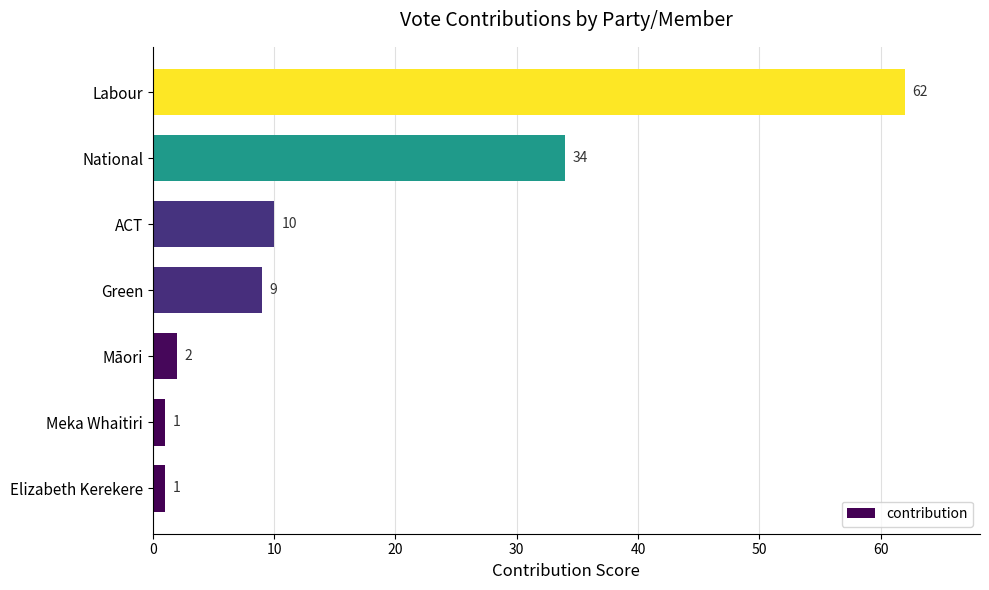

What is the average value?

17